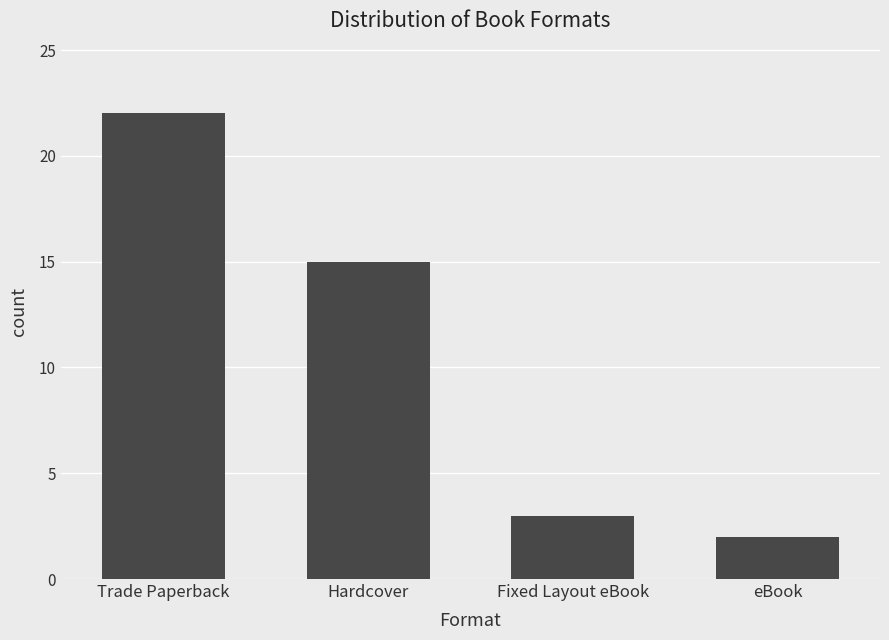

What is the change in value from Hardcover to Fixed Layout eBook?

-12